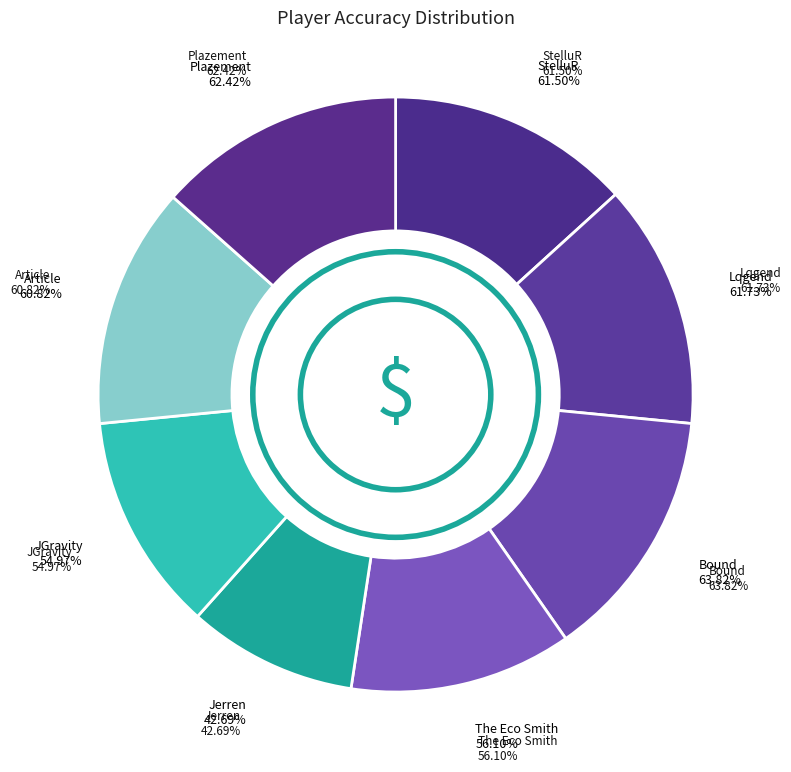

Which slice is the largest?

Bound